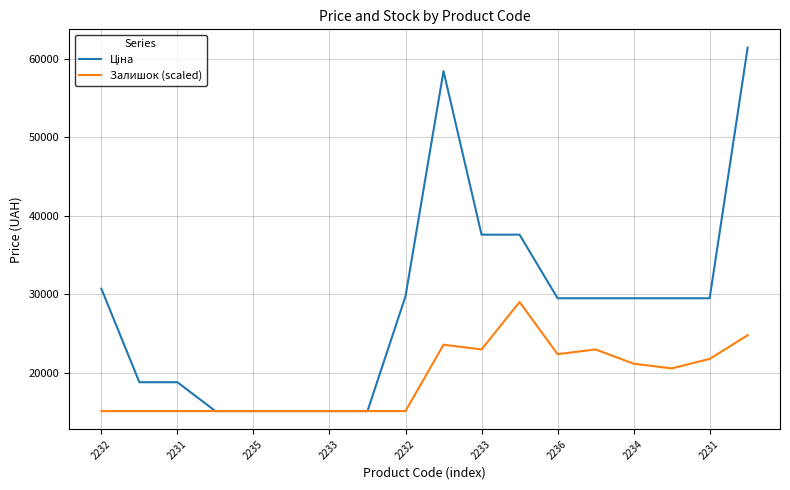

What is the lowest value of the Залишок (scaled) series?

15120.0